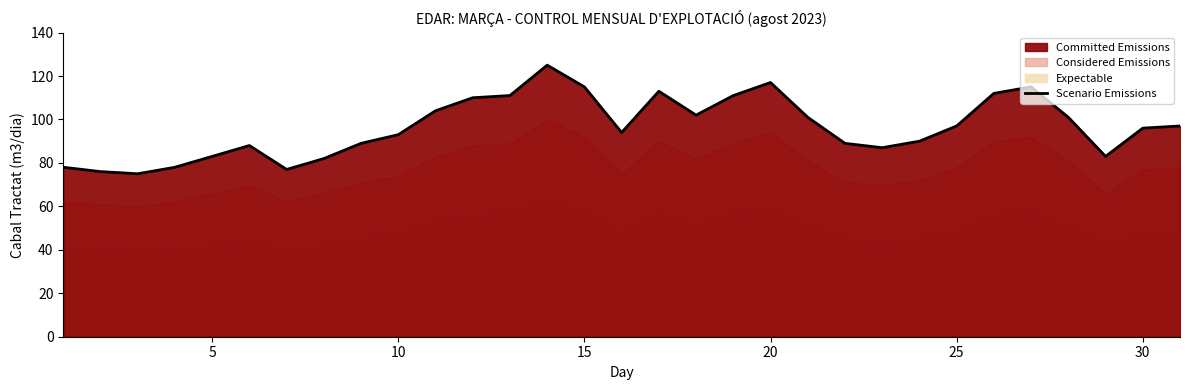

True or false: Scenario Emissions has a value of 93 at 10.

True